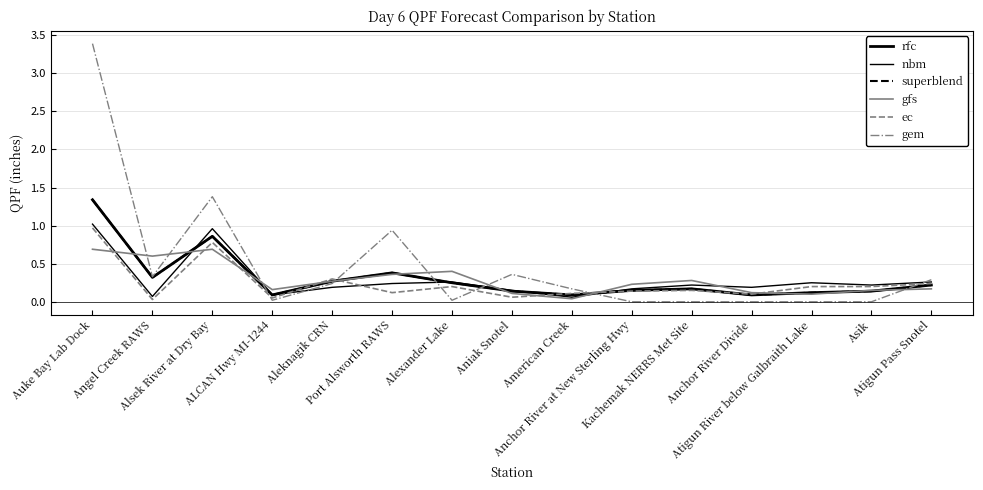

Reading left to right, what are all the values shown in this chart?

rfc: 1.3	0.3	0.9	0.1	0.3	0.4	0.2	0.1	0.1	0.1	0.2	0.1	0.1	0.1	0.2
nbm: 1.0	0.1	1.0	0.1	0.2	0.2	0.3	0.1	0.1	0.2	0.2	0.2	0.2	0.2	0.3
superblend: 1.3	0.3	0.9	0.1	0.3	0.4	0.2	0.1	0.1	0.1	0.2	0.1	0.1	0.1	0.2
gfs: 0.7	0.6	0.7	0.2	0.3	0.4	0.4	0.1	0.0	0.2	0.3	0.1	0.1	0.1	0.2
ec: 1.0	0.0	0.8	0.1	0.3	0.1	0.2	0.1	0.1	0.1	0.1	0.1	0.2	0.2	0.2
gem: 3.4	0.3	1.4	0.0	0.2	0.9	0.0	0.4	0.2	0.0	0.0	0.0	0.0	0.0	0.3